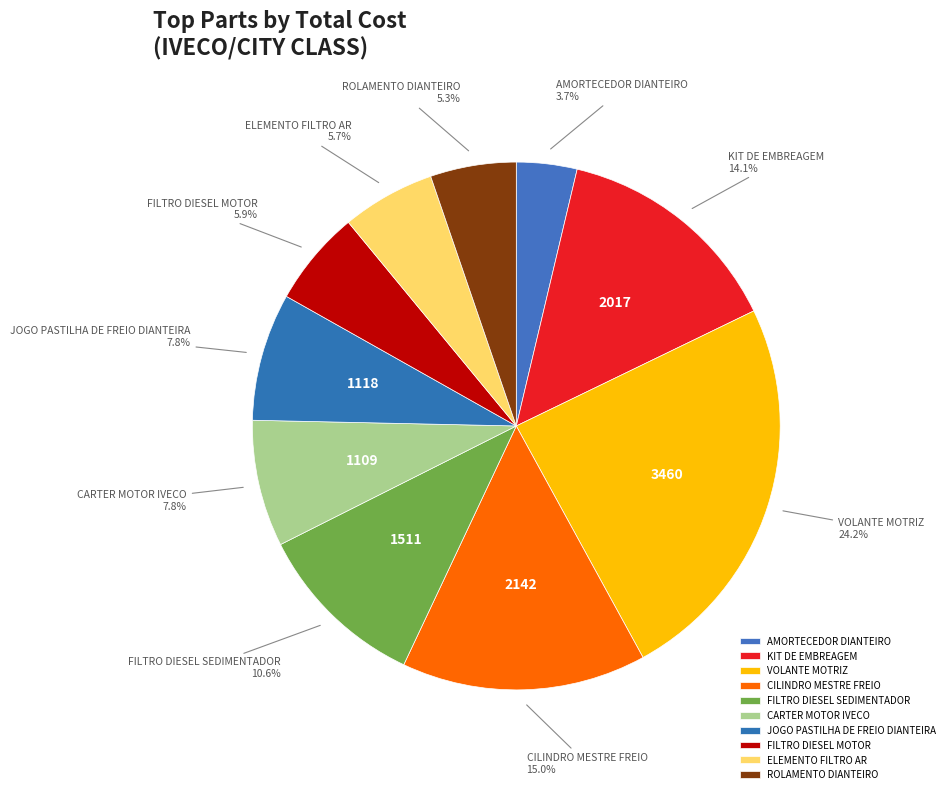

Which category has the biggest portion of the pie?

VOLANTE MOTRIZ